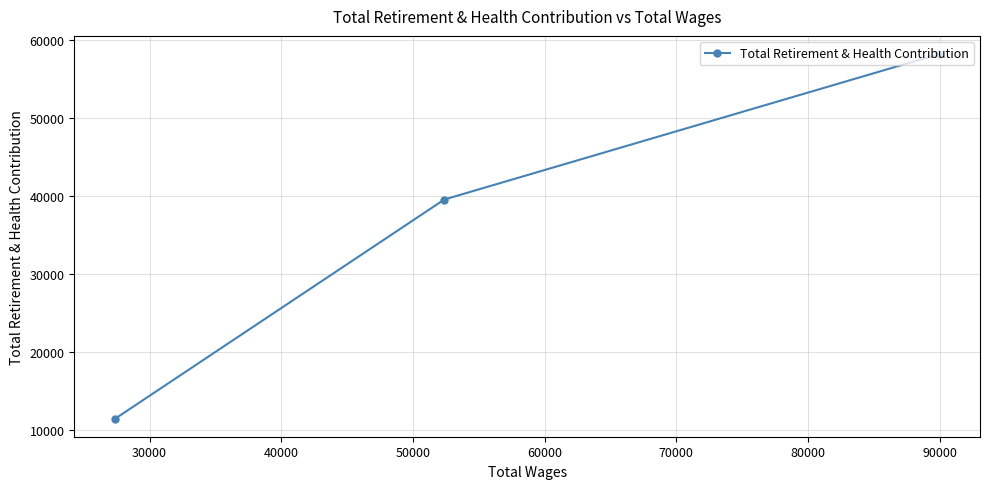

Is this an area chart (filled region under the line)?

No